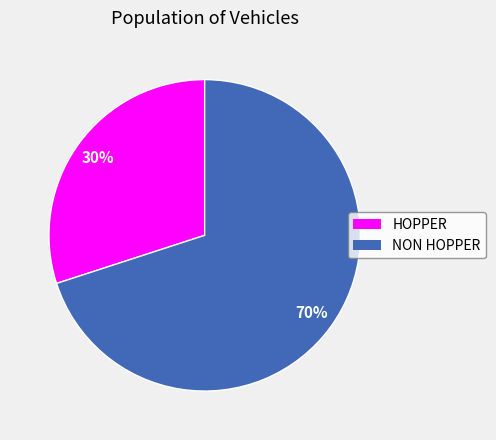

To the nearest percent, what percentage of the pie is NON HOPPER?

70%